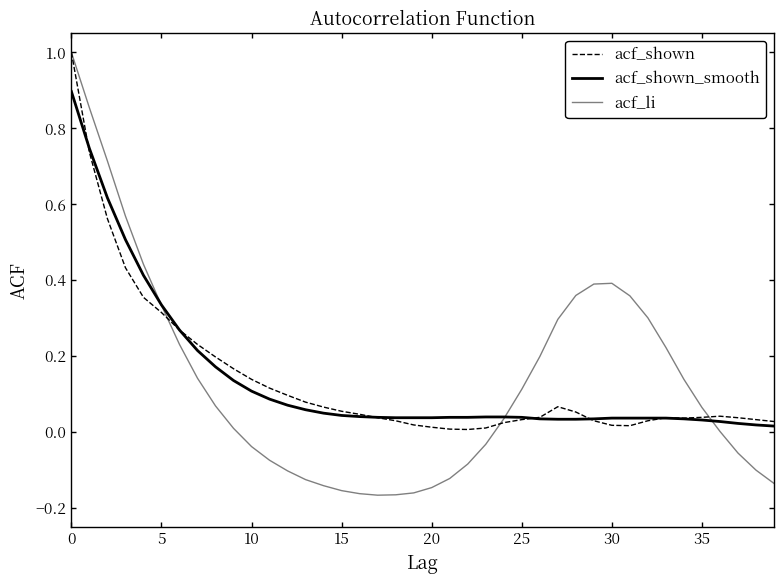

What is the smallest value displayed?

-0.2